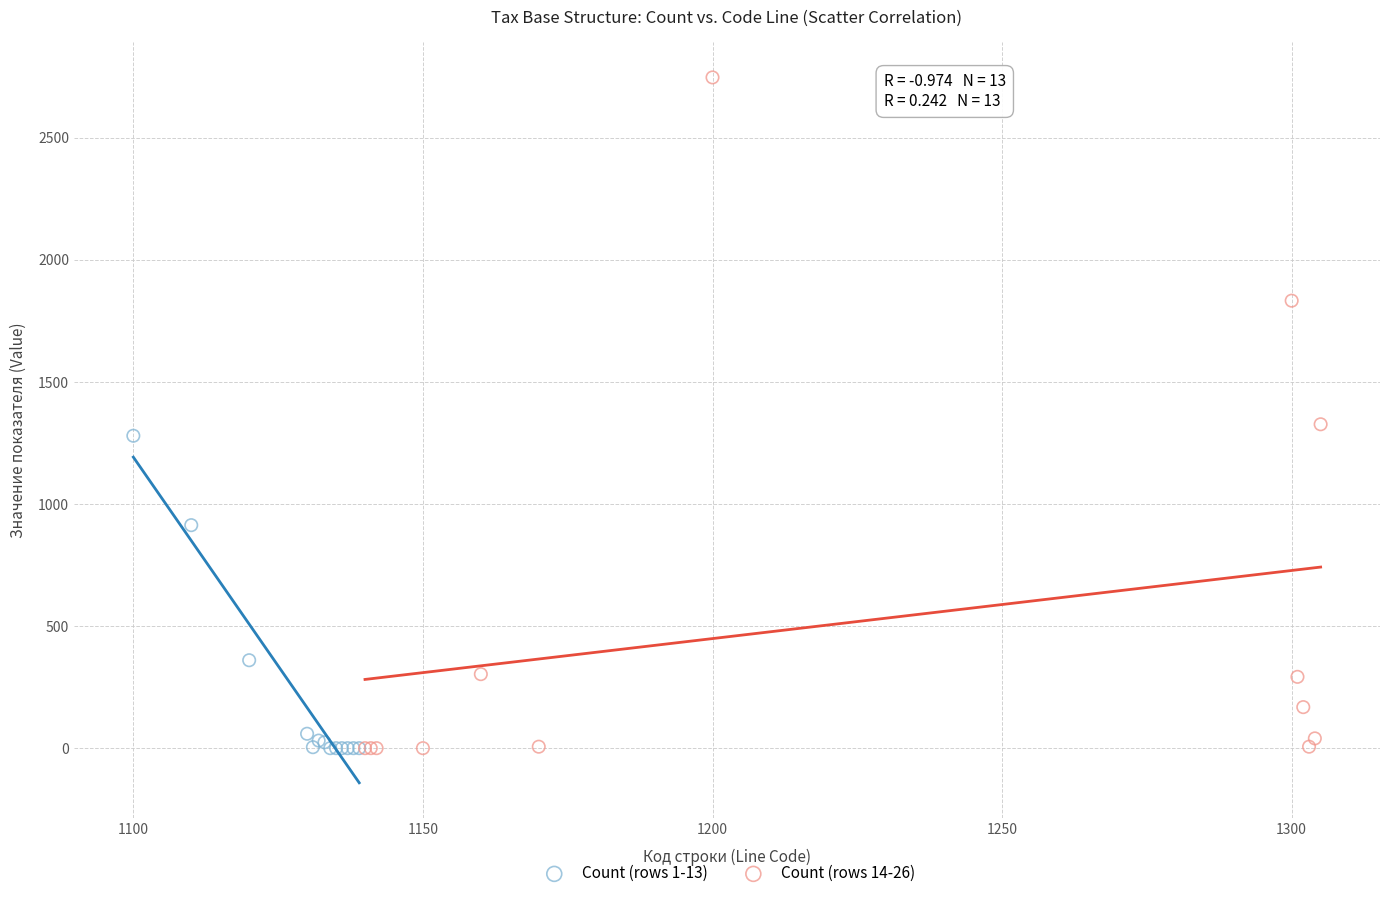

Which series contains the highest Y value?

Count (rows 14-26)